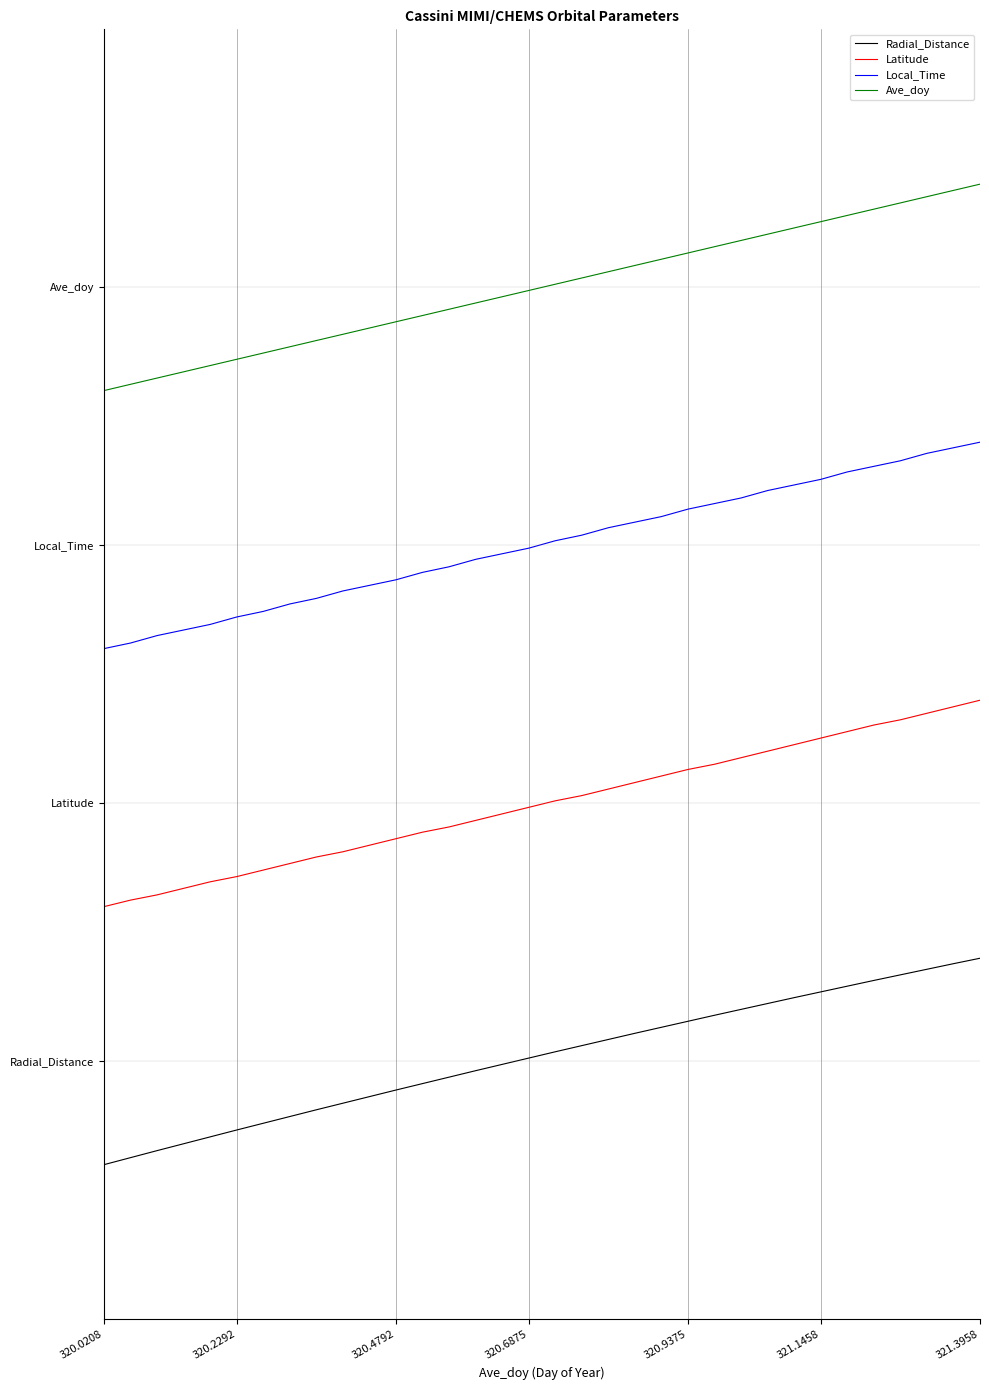

Is this an area chart (filled region under the line)?

No